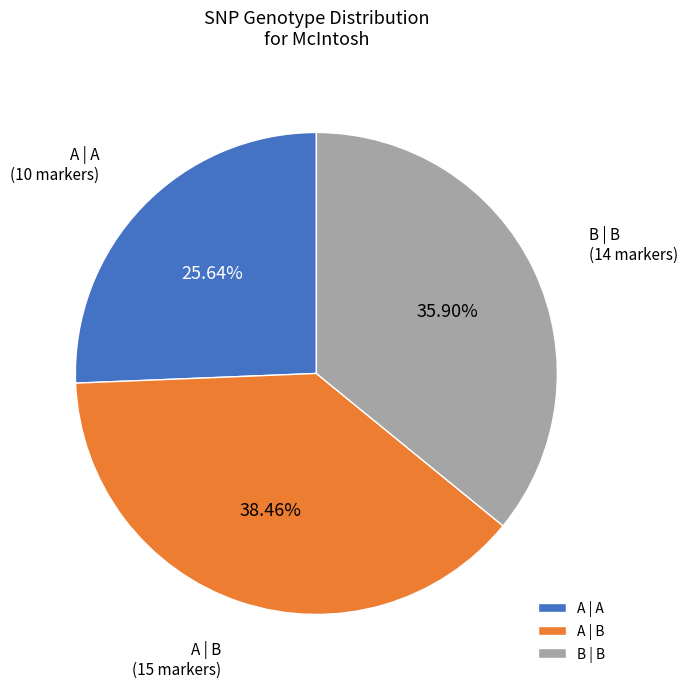

Does A | A account for over 50% of the chart?

No